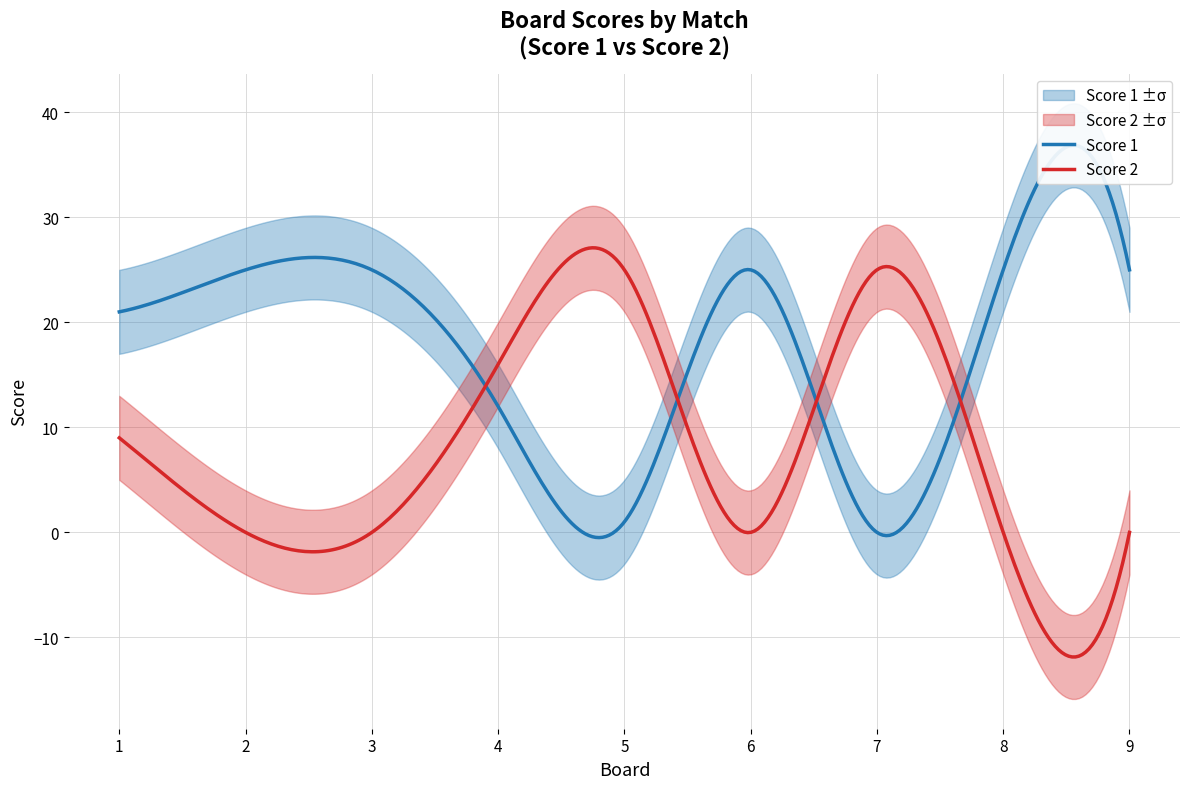

What is the difference between the maximum and minimum values in the Score 1 series?

25